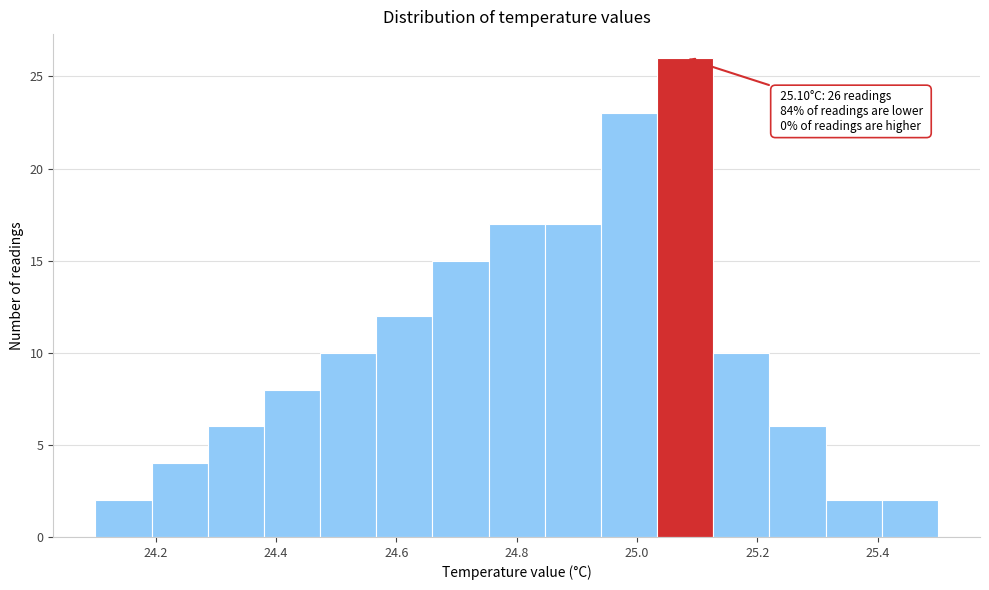

Over which range of the x-axis is the bar tallest?

25.04 to 25.12